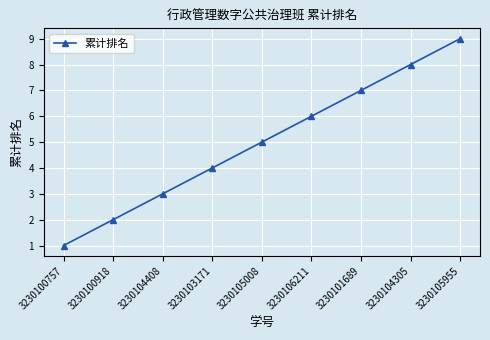

What is the value of the 4th point from the left?

4